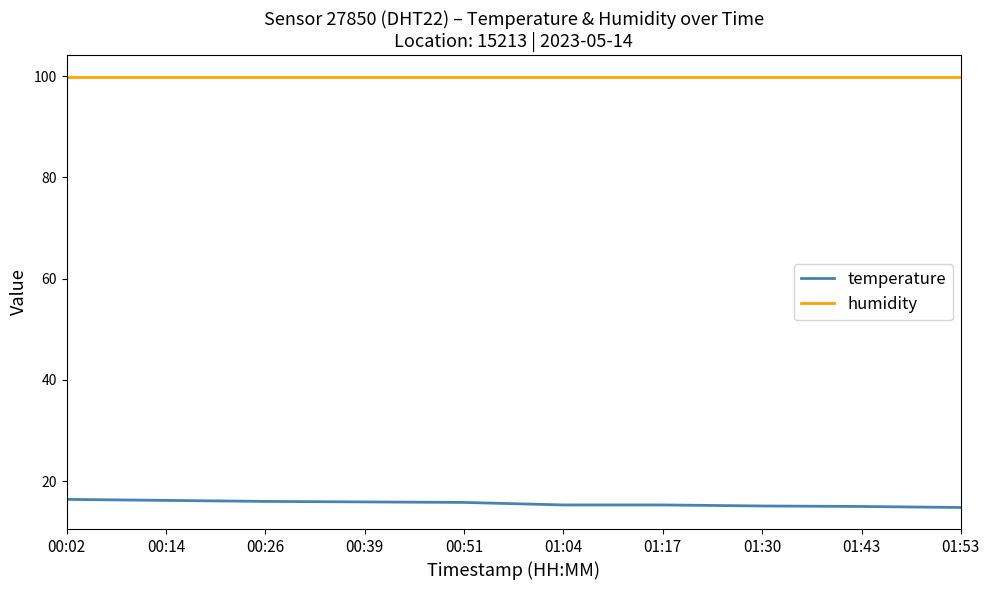

What is the spread (max minus min) of values at 01:53?

85.1